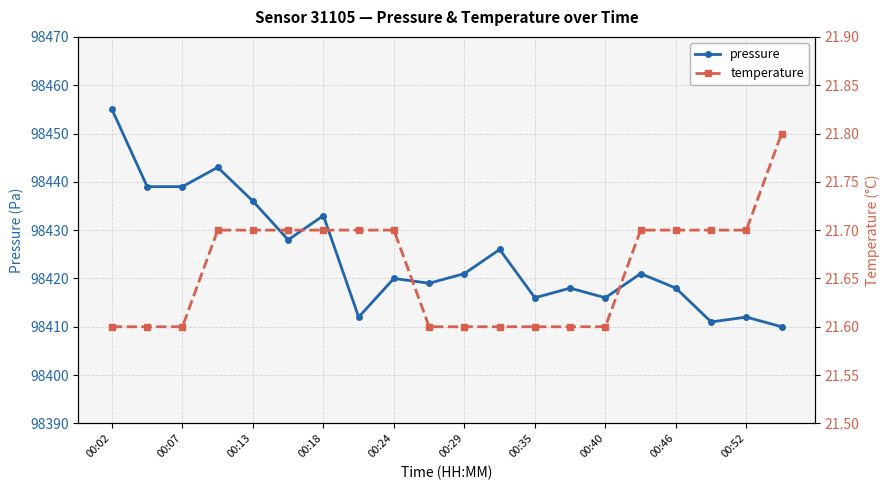

The value of pressure at 00:52 is 34957. True or false?

False